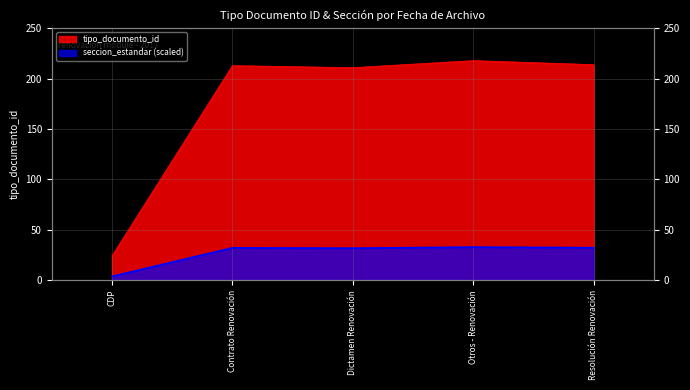

What is the maximum value shown in the chart?

218